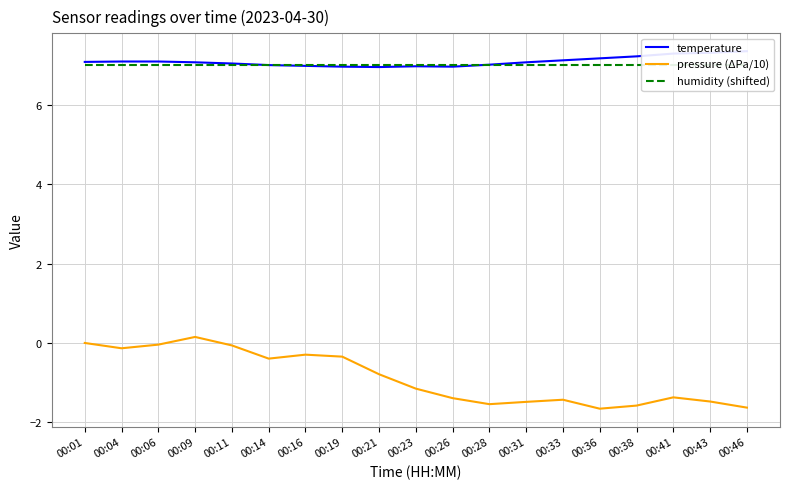

Is the value of pressure (ΔPa/10) at 00:01 greater than the value of temperature at 00:06?

No